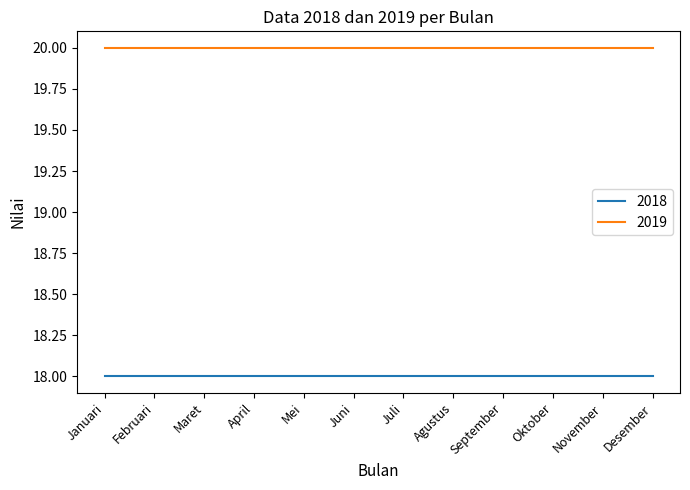

What is the lowest value of the 2018 series?

18